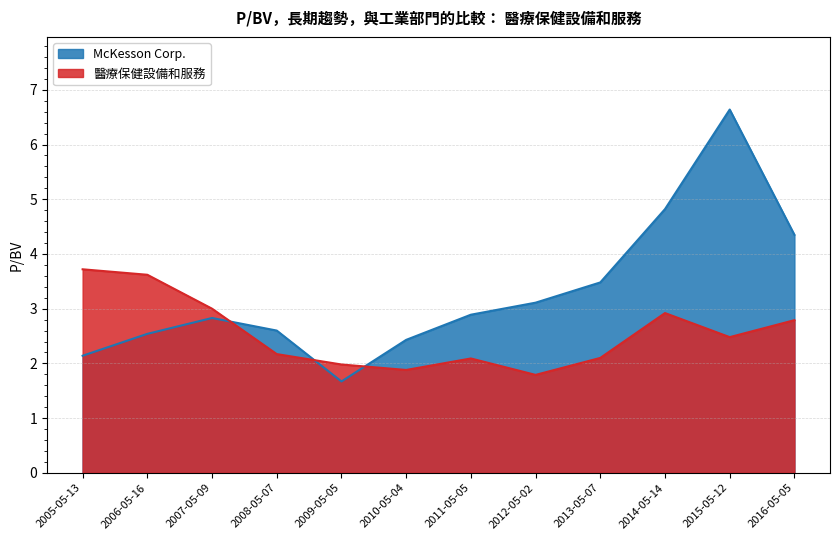

Reading left to right, transcribe all the data shown in this chart.

McKesson Corp.: 2.1	2.5	2.8	2.6	1.7	2.4	2.9	3.1	3.5	4.8	6.6	4.3
醫療保健設備和服務: 3.7	3.6	3.0	2.2	2.0	1.9	2.1	1.8	2.1	2.9	2.5	2.8